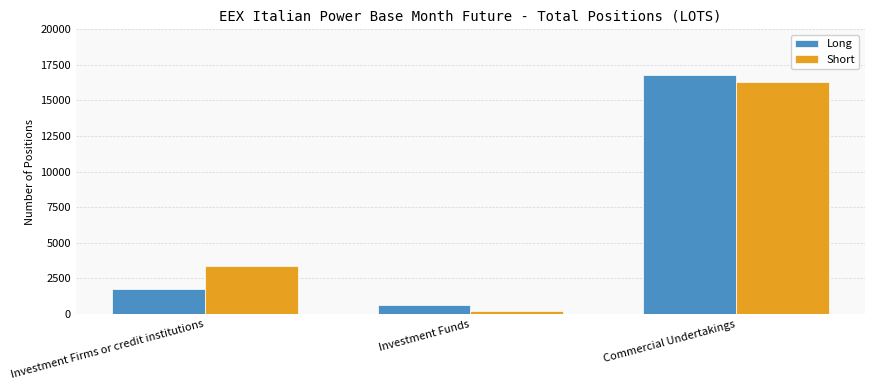

Reading left to right, extract all data points from this chart.

Long: 1739.0	624.3	16802.0
Short: 3336.0	227.0	16334.0